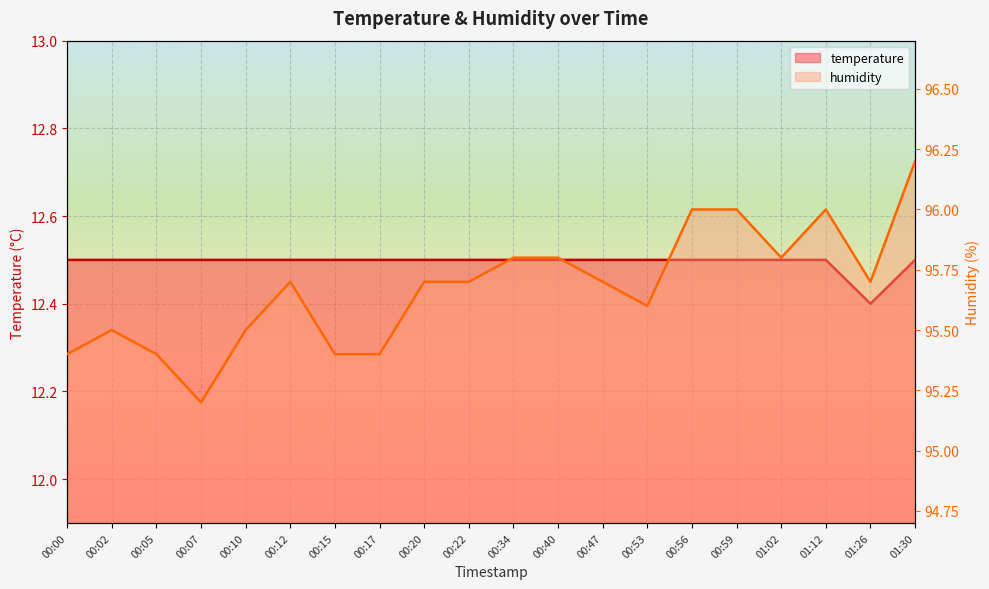

What is the difference between the maximum and minimum values in the humidity series?

1.0